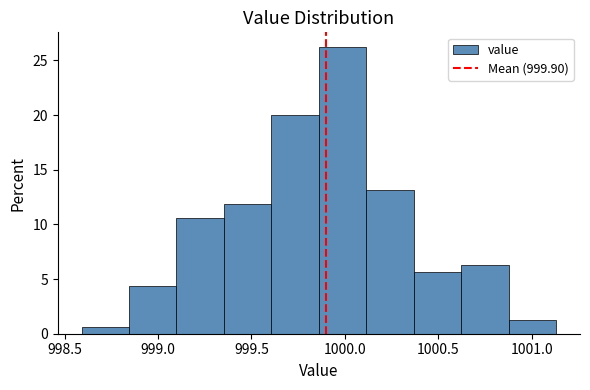

How tall is the bar that spans 999.35 to 999.60 on the x-axis? Neither the bar edges nor the heights are printed on the chart, so give them approximately, as read against the axes.

12.0